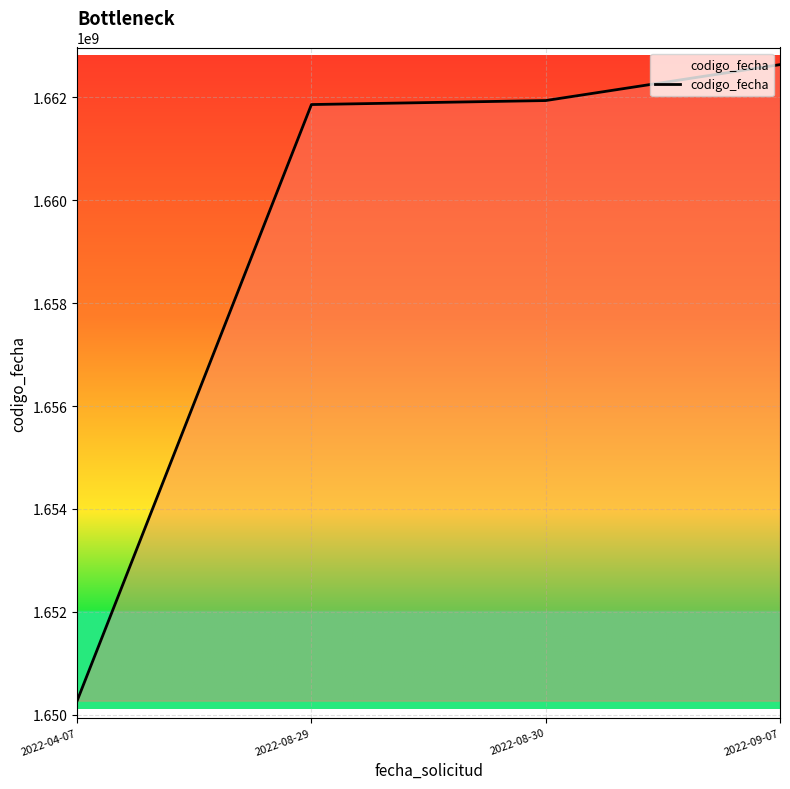

Is it true that the value at 2022-08-29 is 1661857808?

True